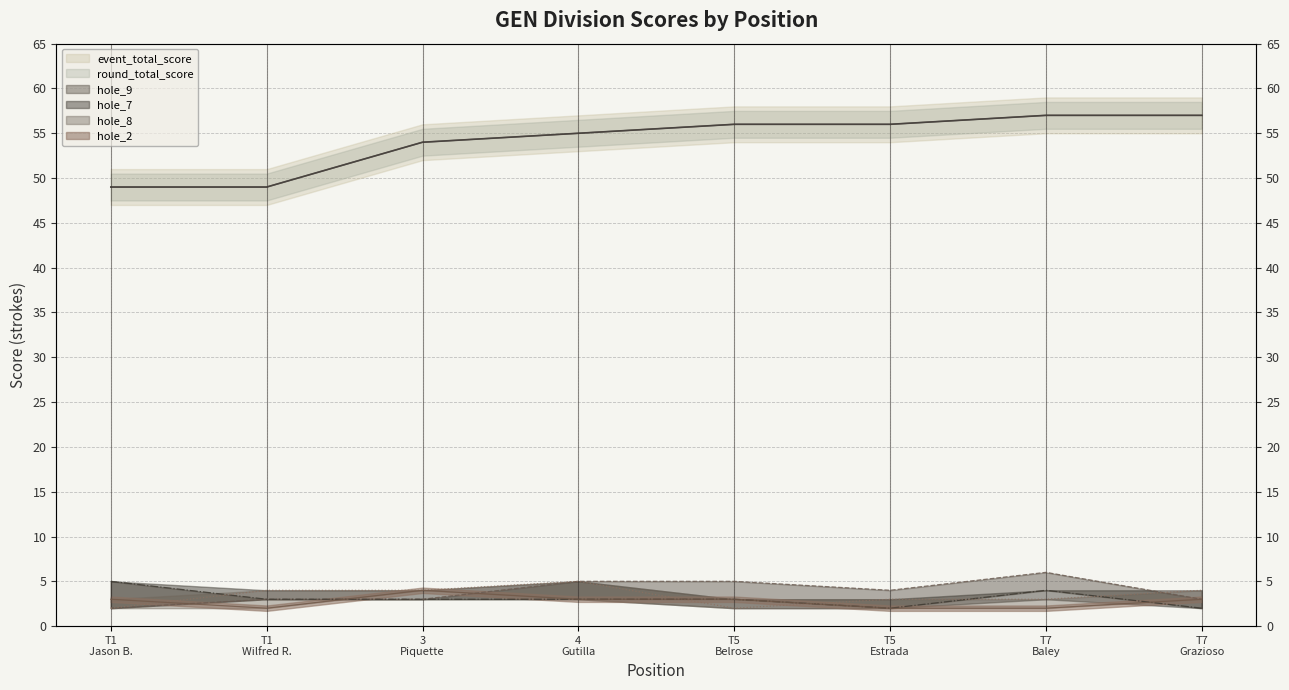

Is it true that hole_2 equals 1 at 4 Gutilla?

False